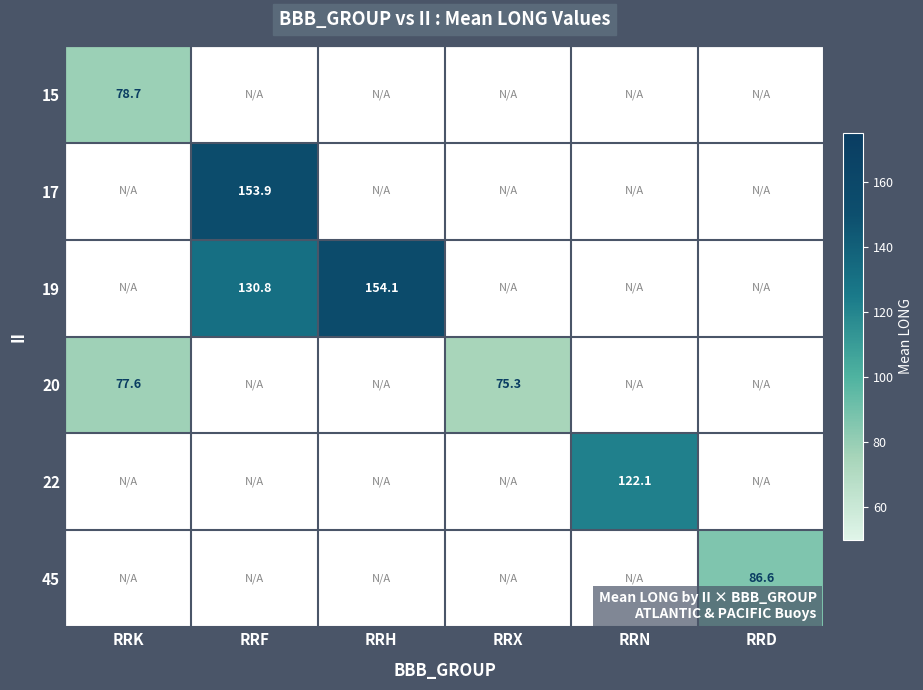

How many series are shown in this chart?

6